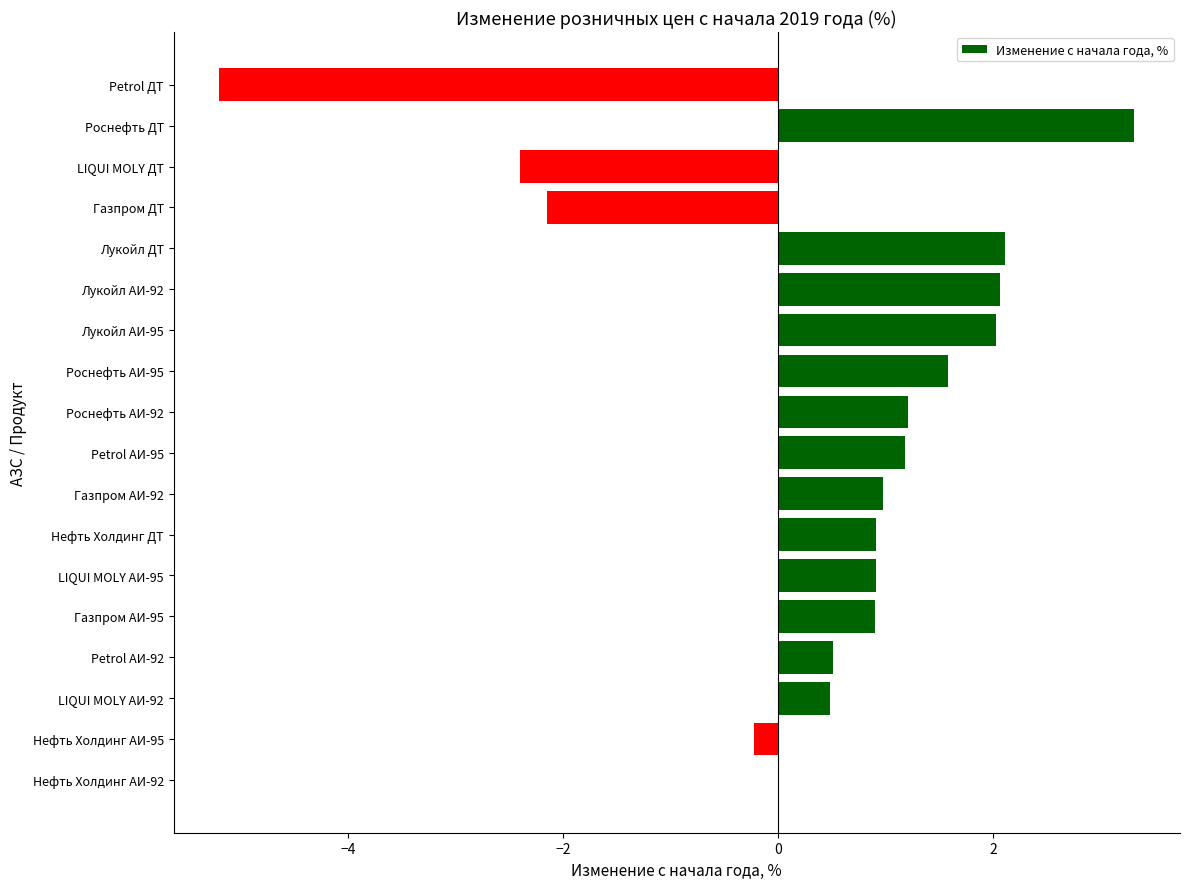

Approximately how many times larger is the value at Лукойл АИ-92 compared to Роснефть ДТ?

0.6